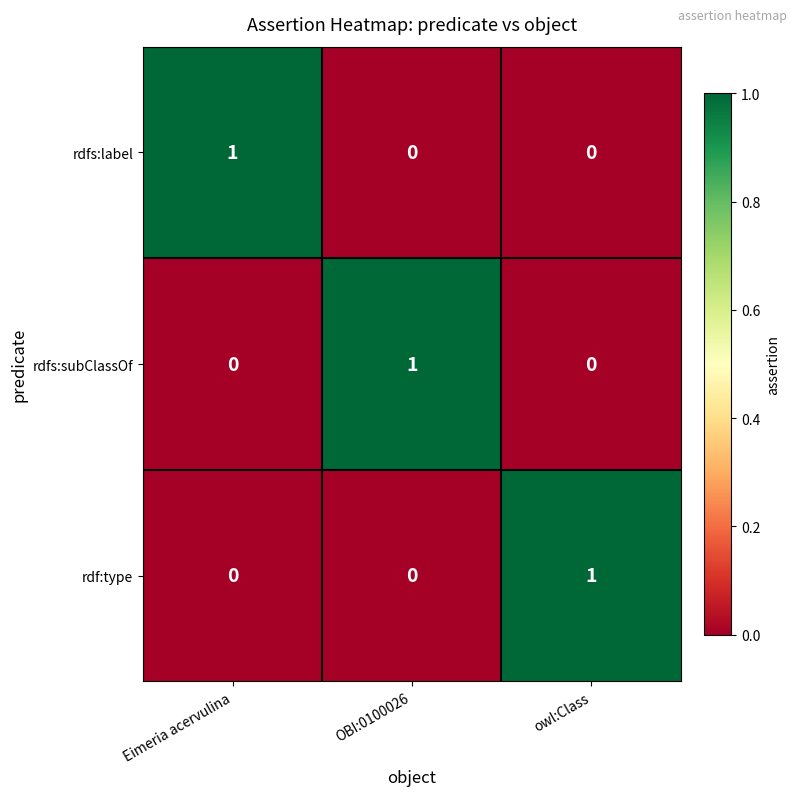

Is it true that rdfs:label equals 2 at Eimeria acervulina?

False